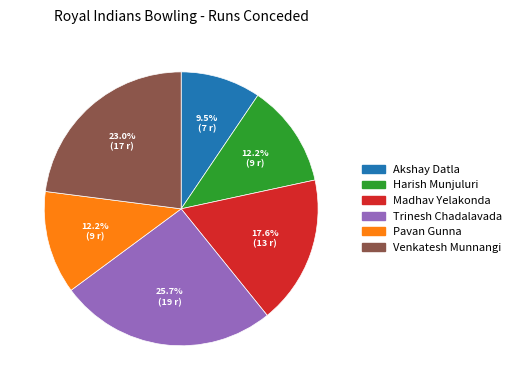

To the nearest percent, what percentage of the pie is Pavan Gunna?

12%